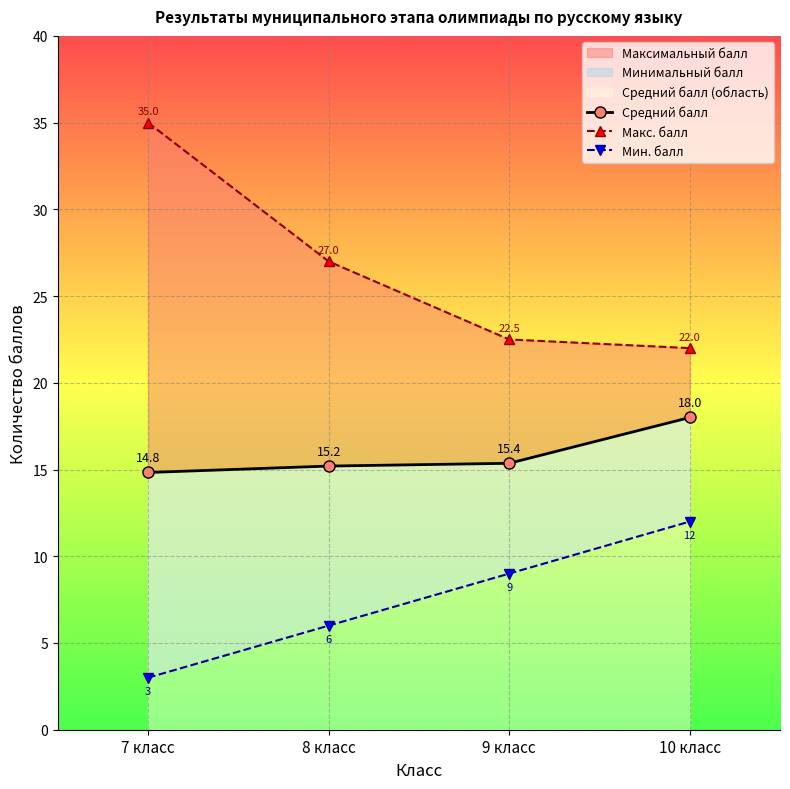

What is the sum of all Макс. балл values?

106.5